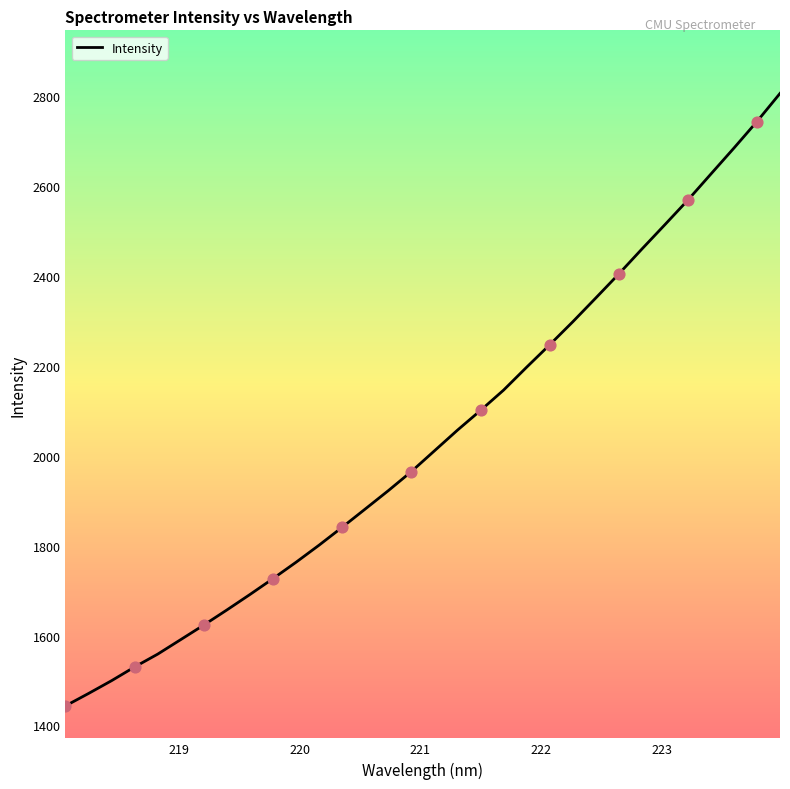

What is the difference between the maximum and minimum values?

1361.9